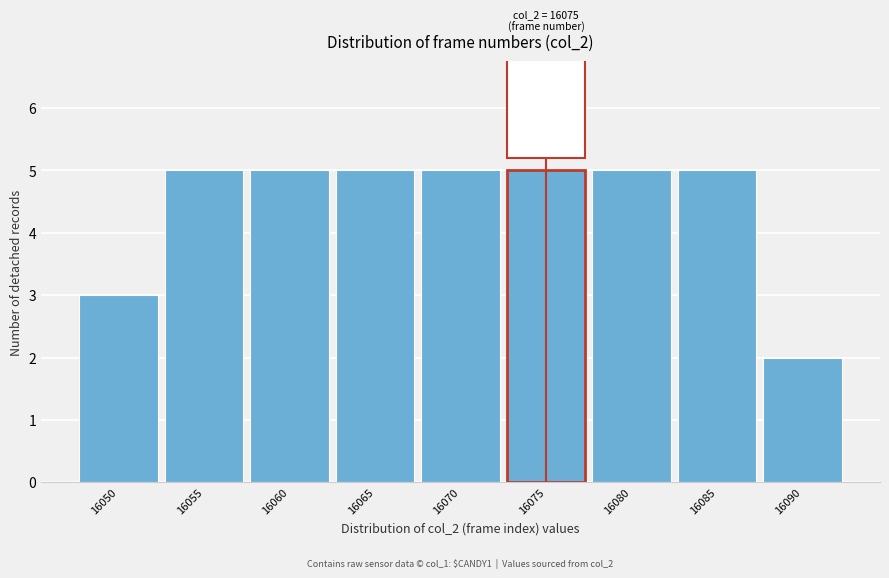

Reading left to right, list all the values displayed in this chart.

3	5	5	5	5	5	5	5	2